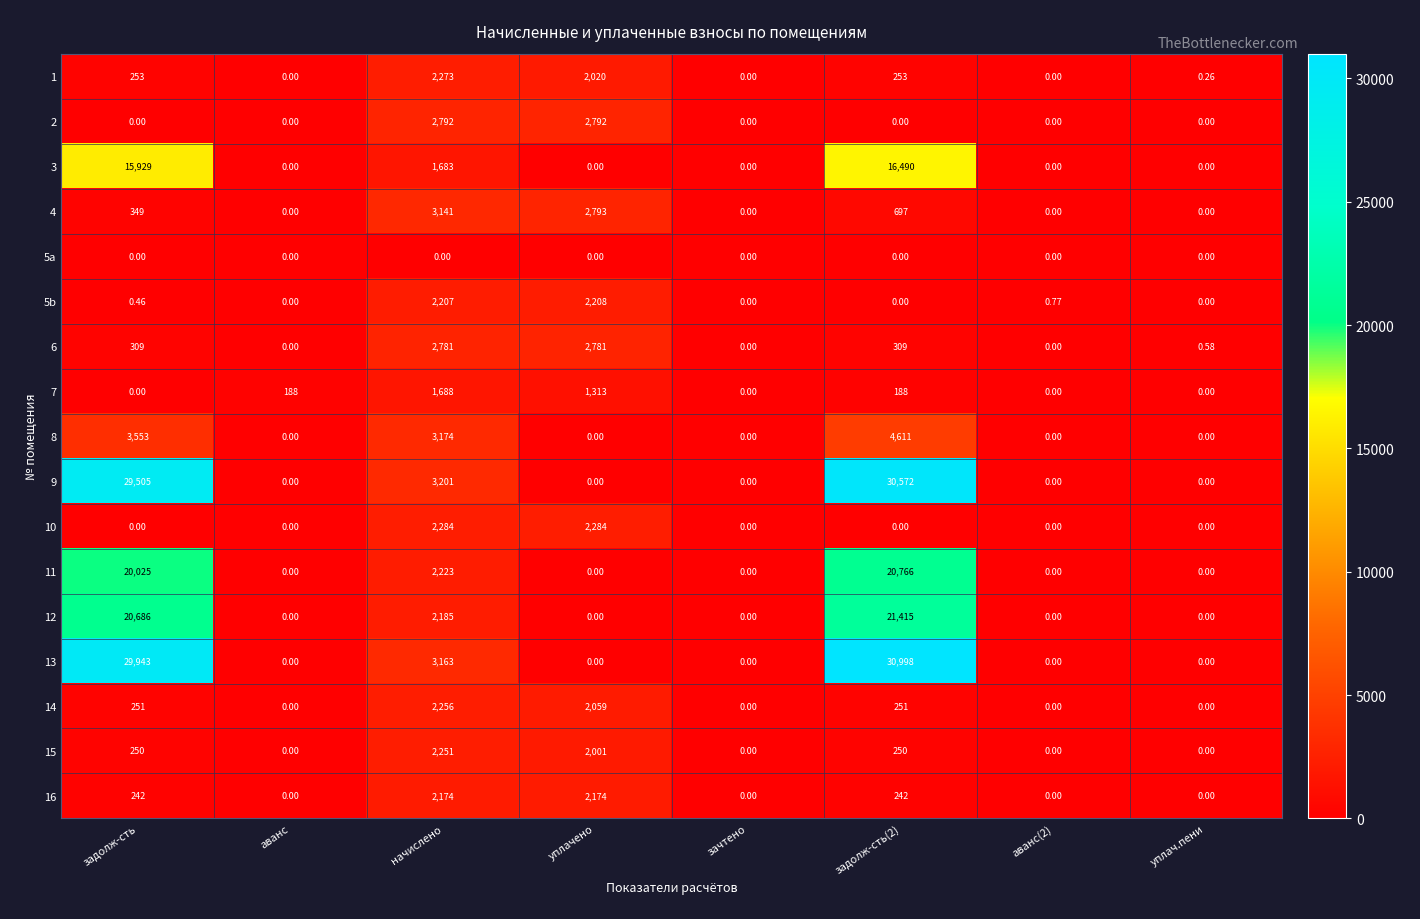

Which category has the highest value in the 14 series?

начислено